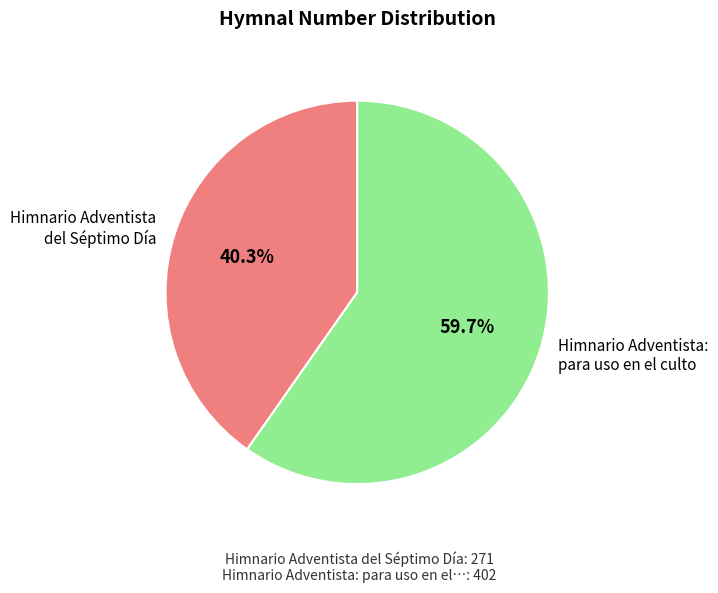

What is the total percentage of Himnario Adventista: para uso en el culto and Himnario Adventista del Séptimo Día?

100.0%